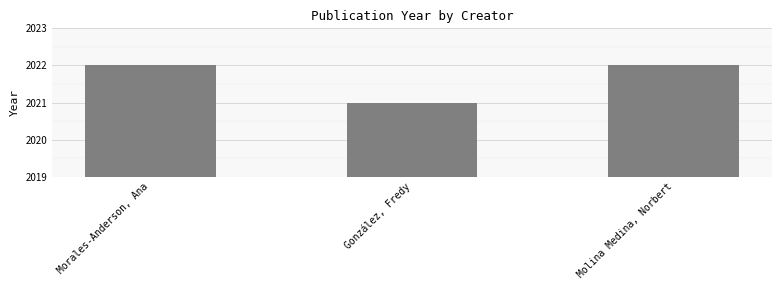

What is the label of the 3rd bar from the right?

Morales-Anderson, Ana